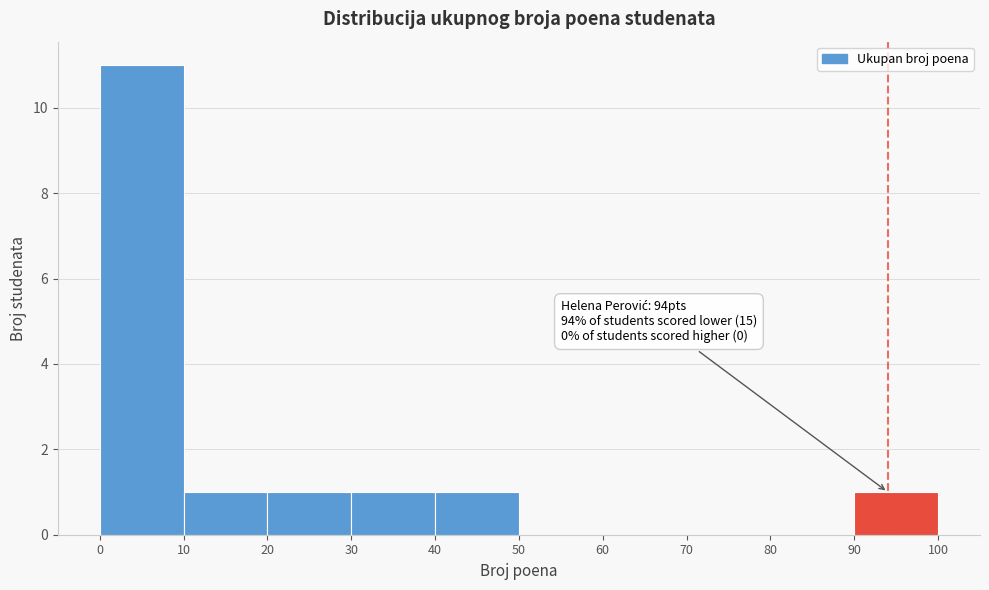

Which range on the x-axis has the tallest bar?

0 to 10